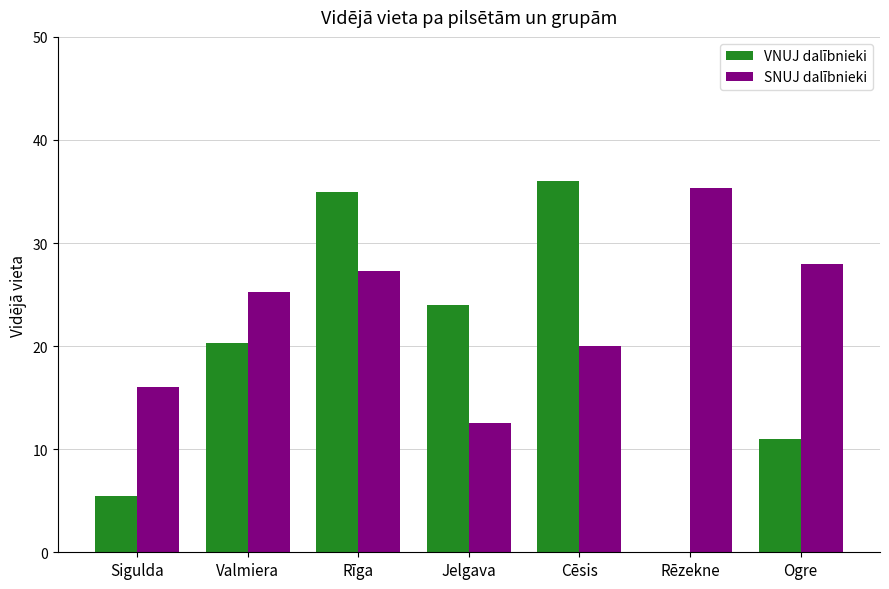

Which series has the widest spread of values?

VNUJ dalībnieki